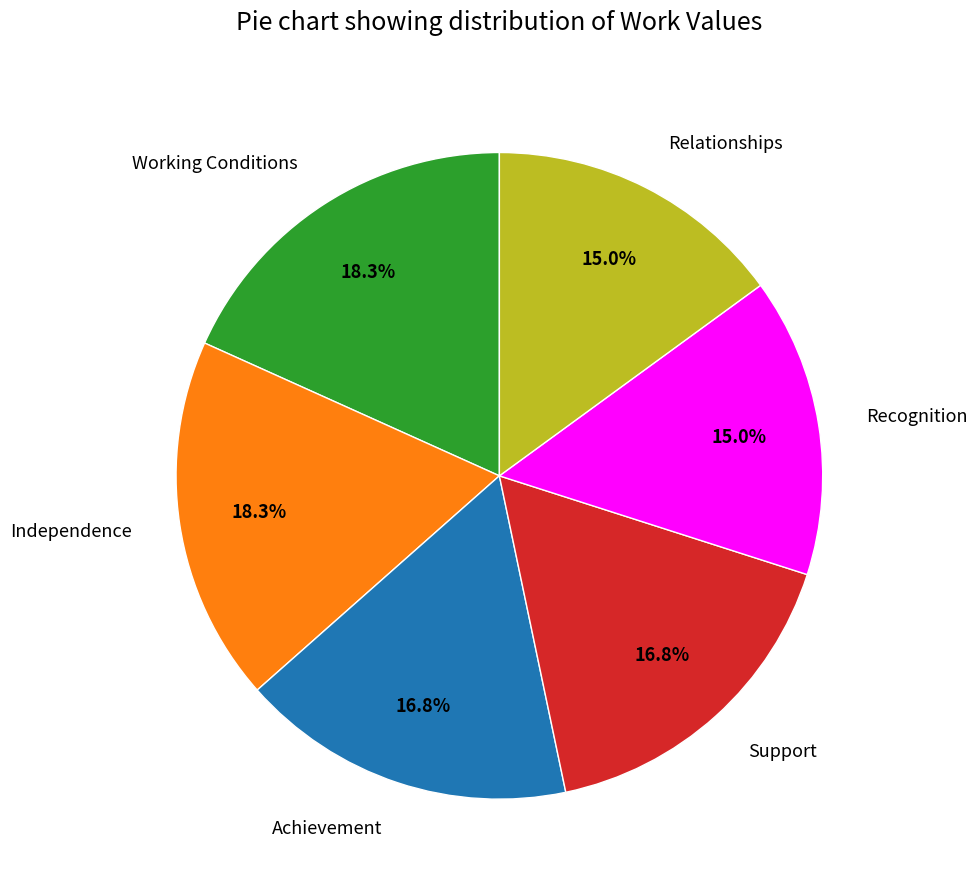

What percentage is NOT represented by Achievement?

83.2%